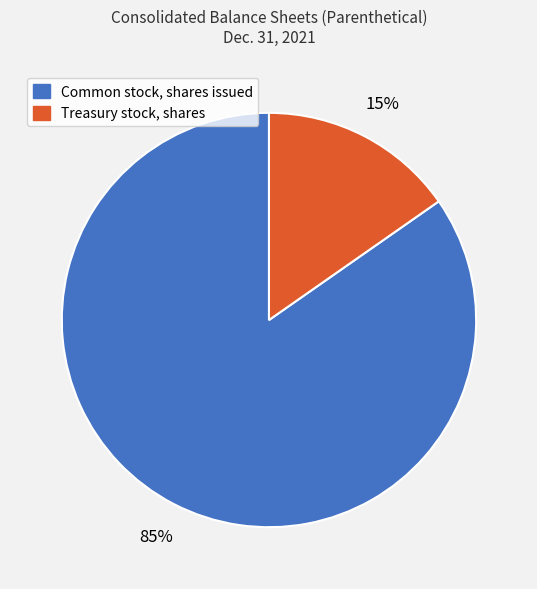

Does Treasury stock, shares represent more than half of the total?

No